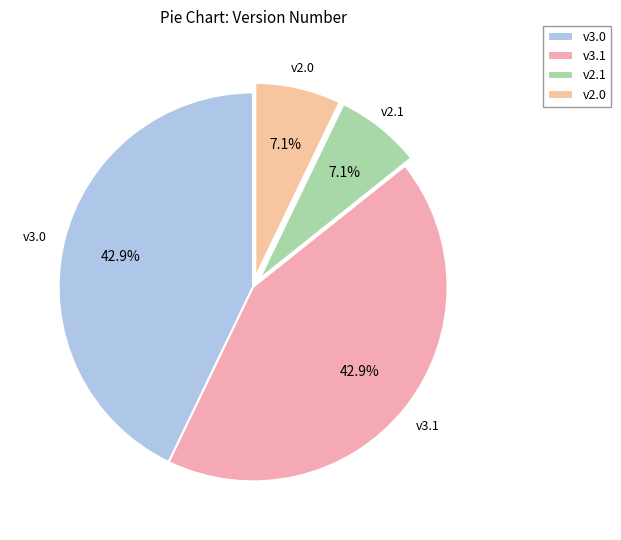

What is the ratio of the value at v3.1 to the value at v2.0?

6.0